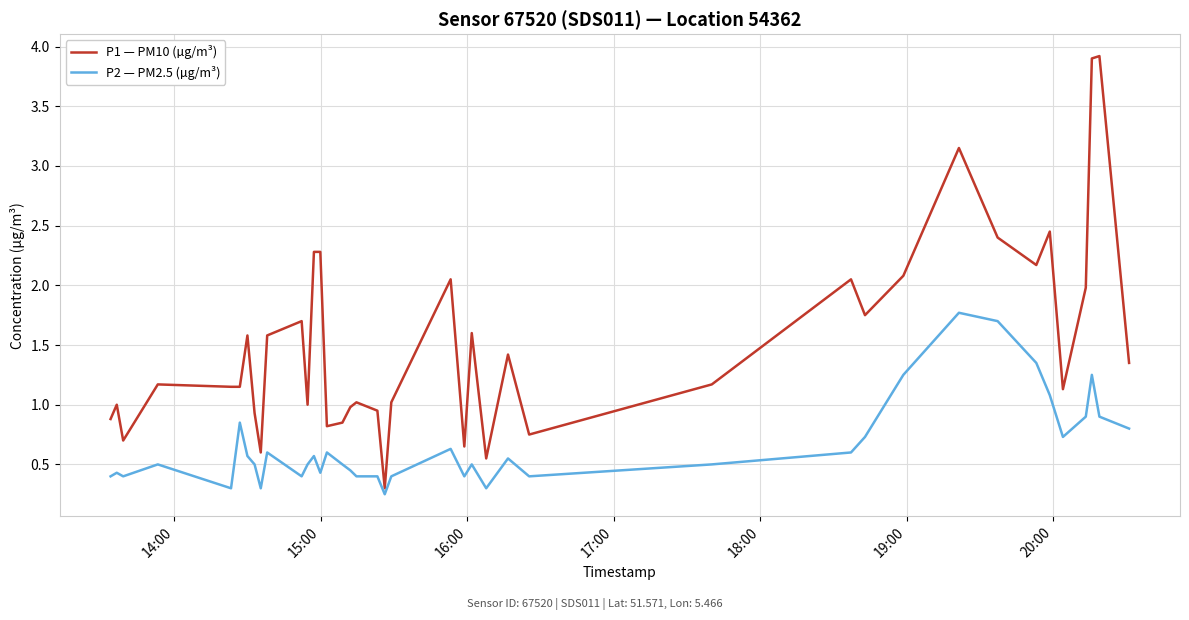

Which series has the widest spread of values?

P1 — PM10 (µg/m³)